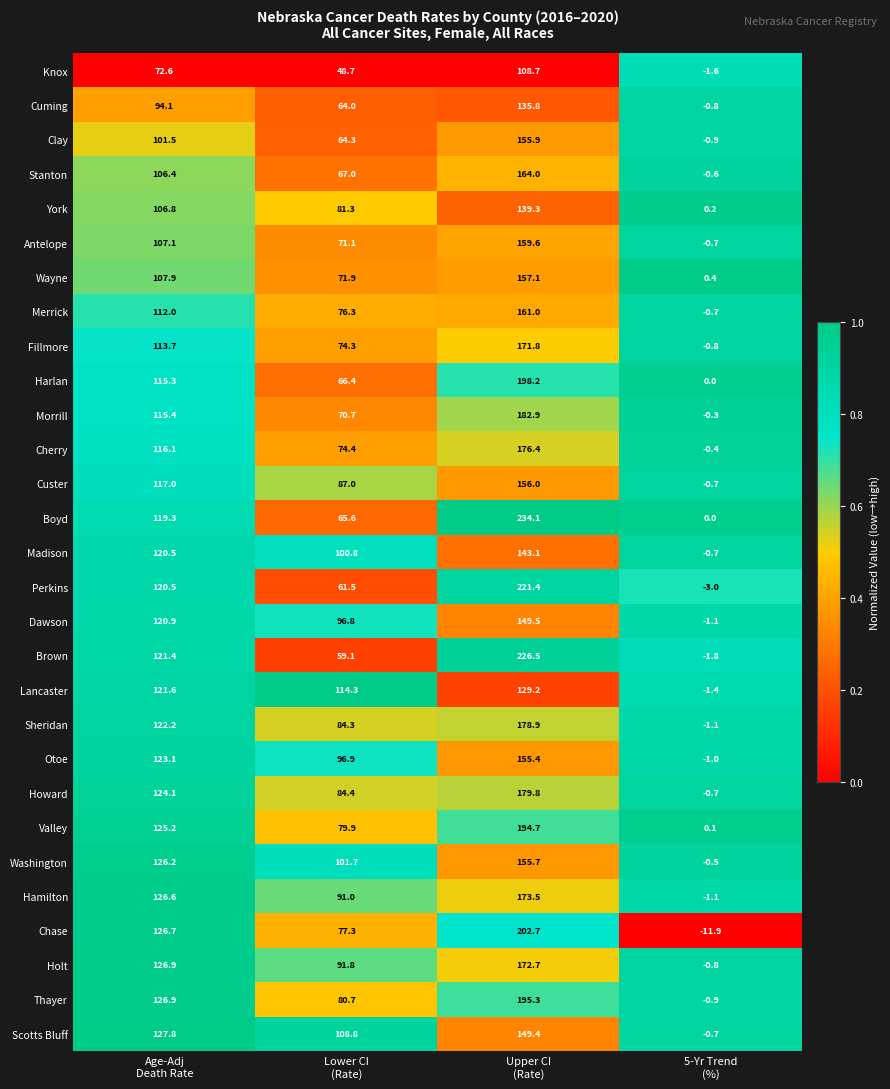

List the series in order of their peak value, highest first.

Boyd, Brown, Perkins, Chase, Harlan, Thayer, Valley, Morrill, Howard, Sheridan, Cherry, Hamilton, Holt, Fillmore, Stanton, Merrick, Antelope, Wayne, Custer, Clay, Washington, Otoe, Dawson, Scotts Bluff, Madison, York, Cuming, Lancaster, Knox